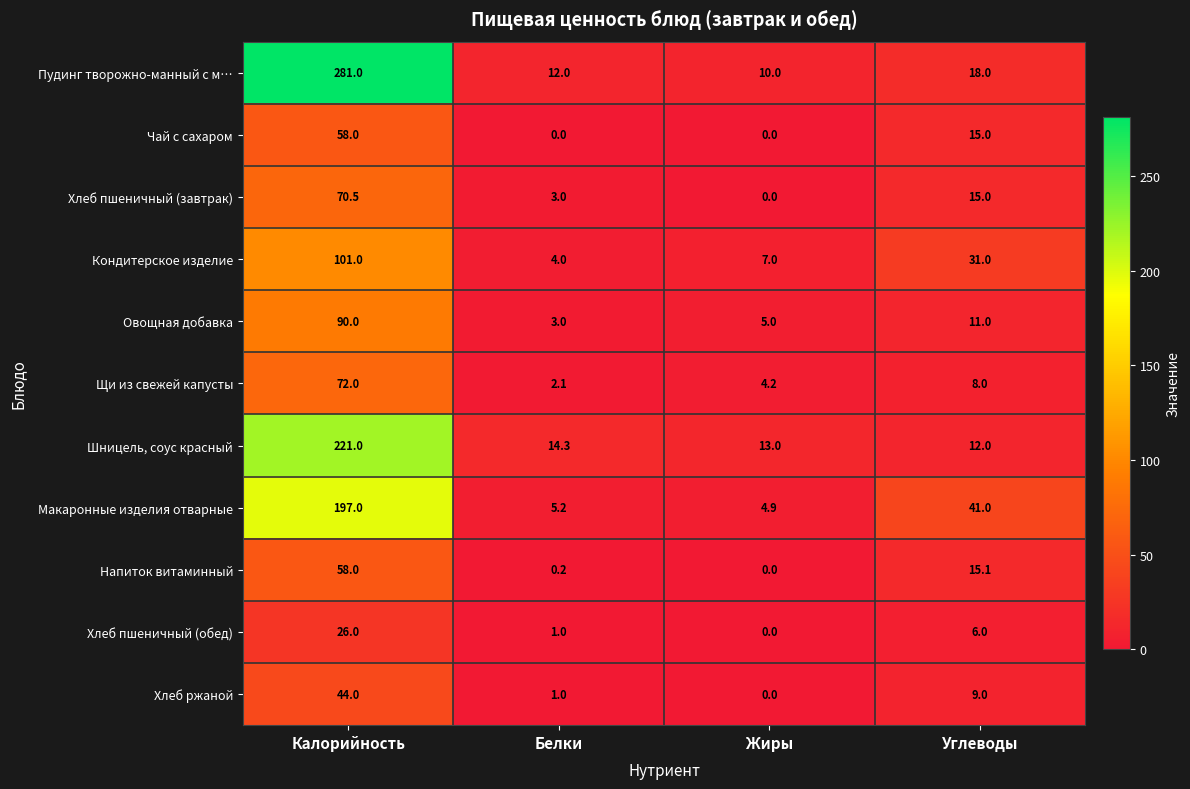

The Хлеб пшеничный (завтрак) series shows 15.0 at Углеводы. True or false?

True